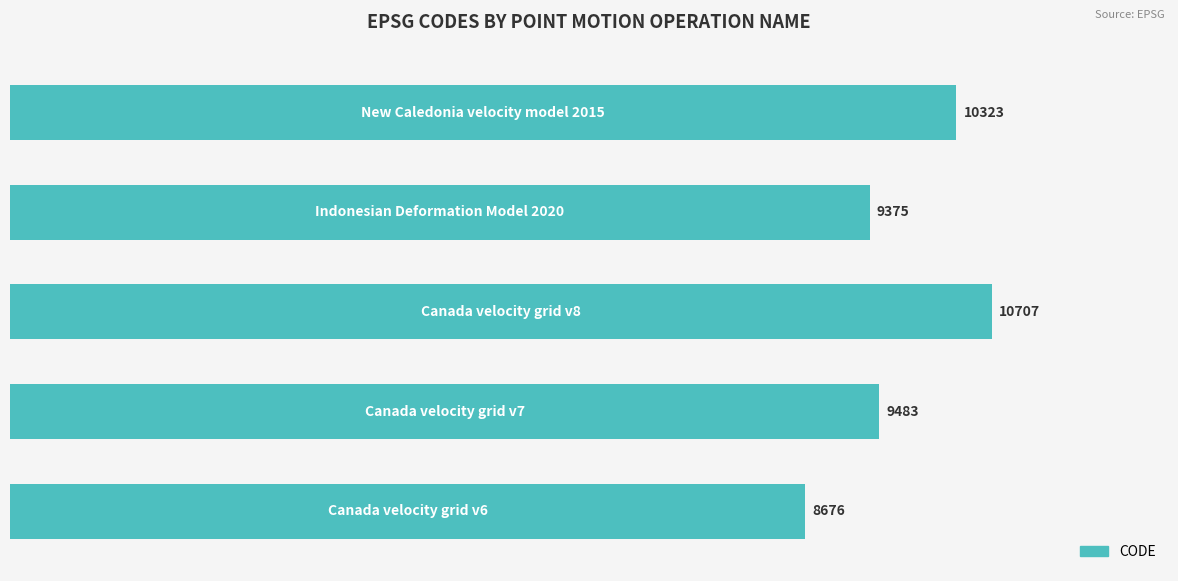

How many bars are there in total?

5